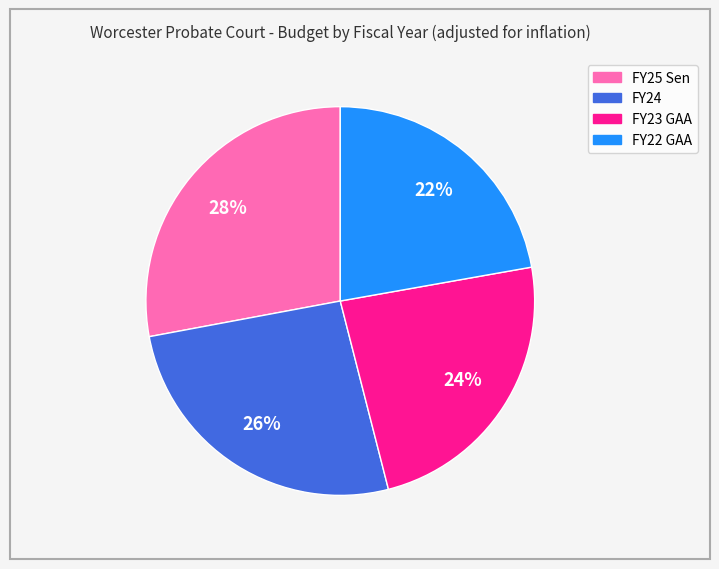

To the nearest percent, what portion does FY22 GAA represent?

22%